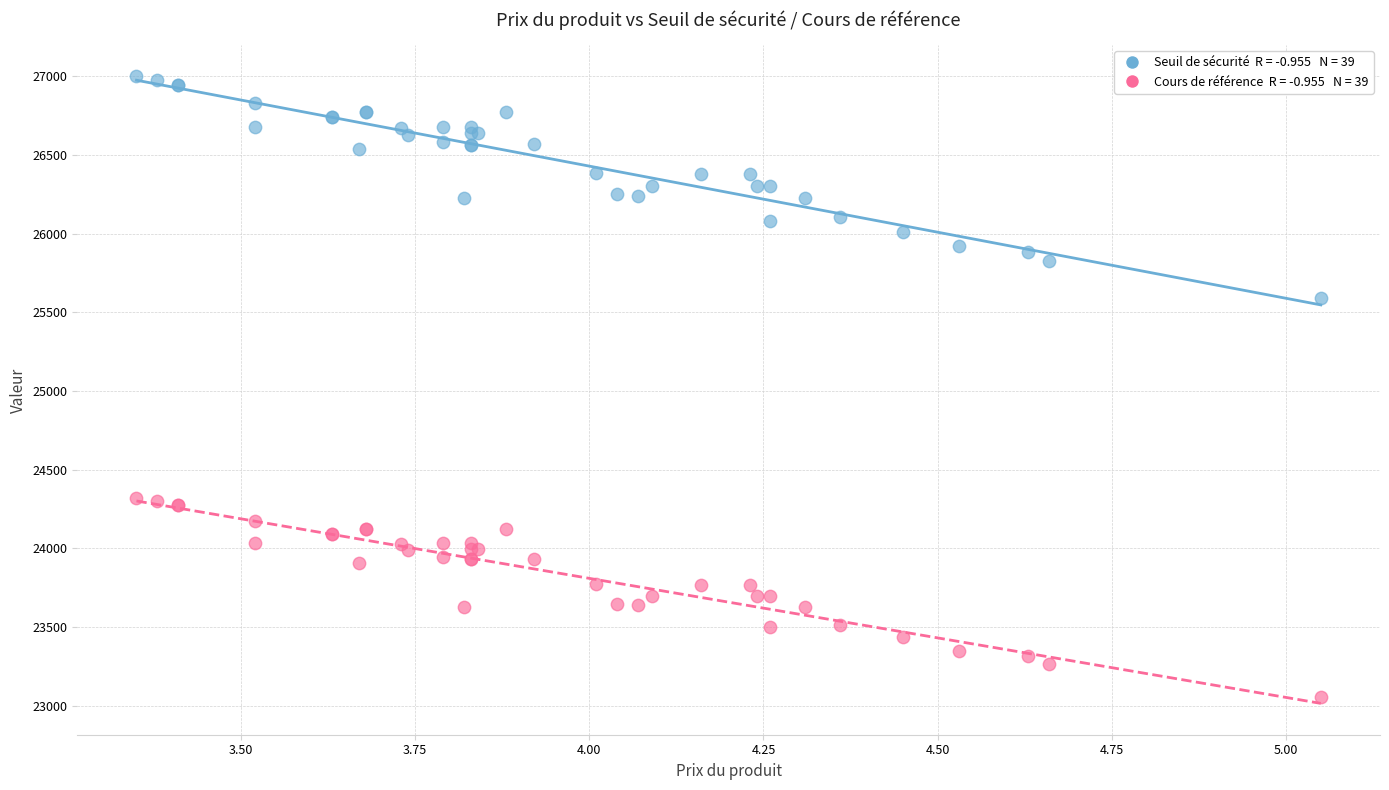

Across all series, what Y value is closest to 25028?

25593.7